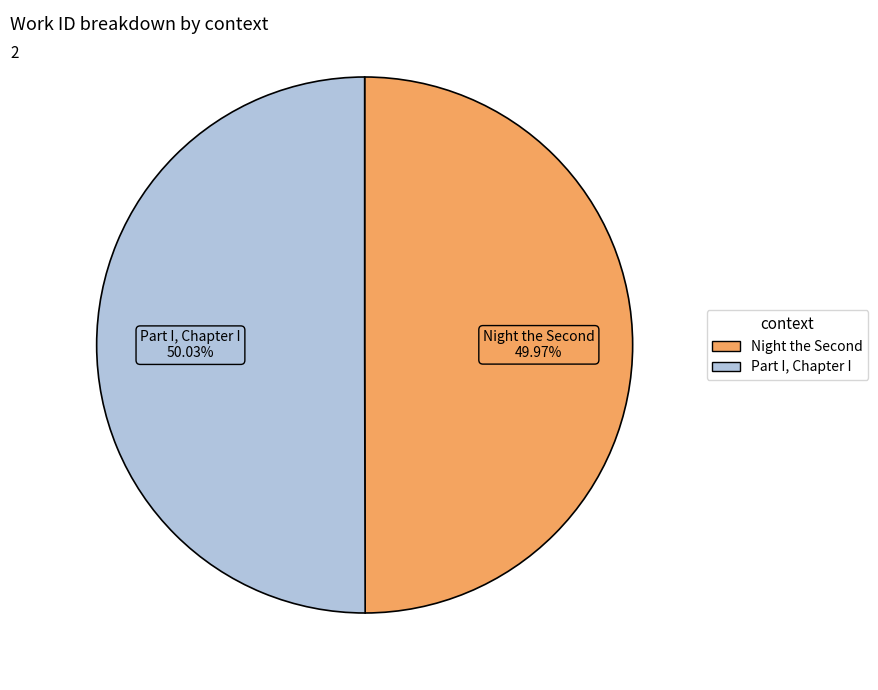

Is there any slice that represents more than half of the pie?

Yes